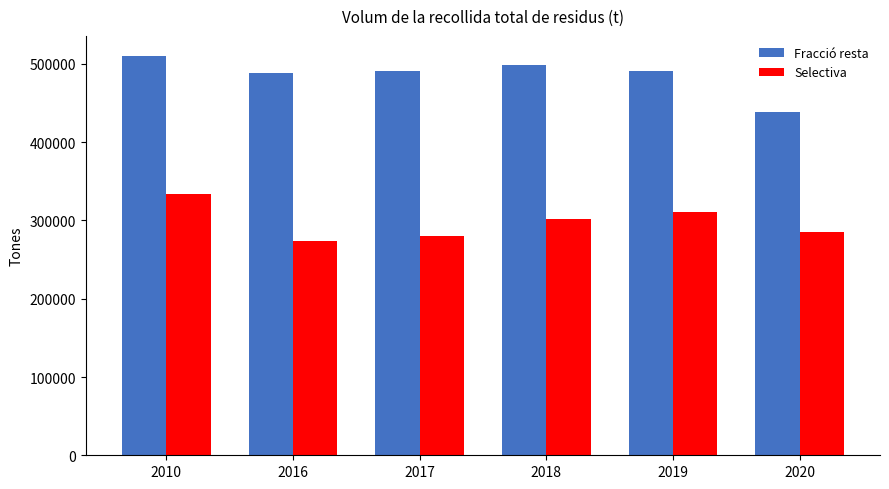

Rank the series by their maximum value, from highest to lowest.

Fracció resta, Selectiva